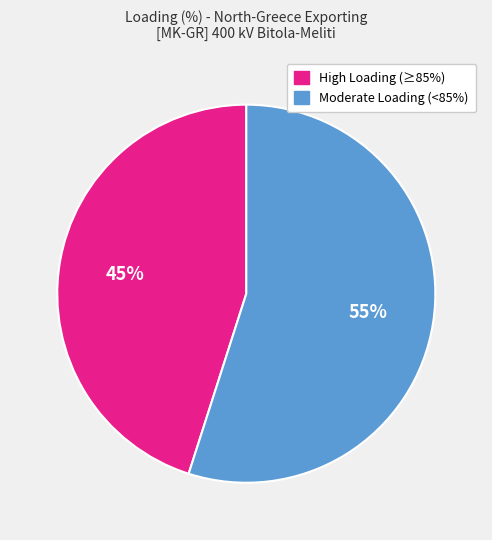

Does any single category account for the majority?

Yes